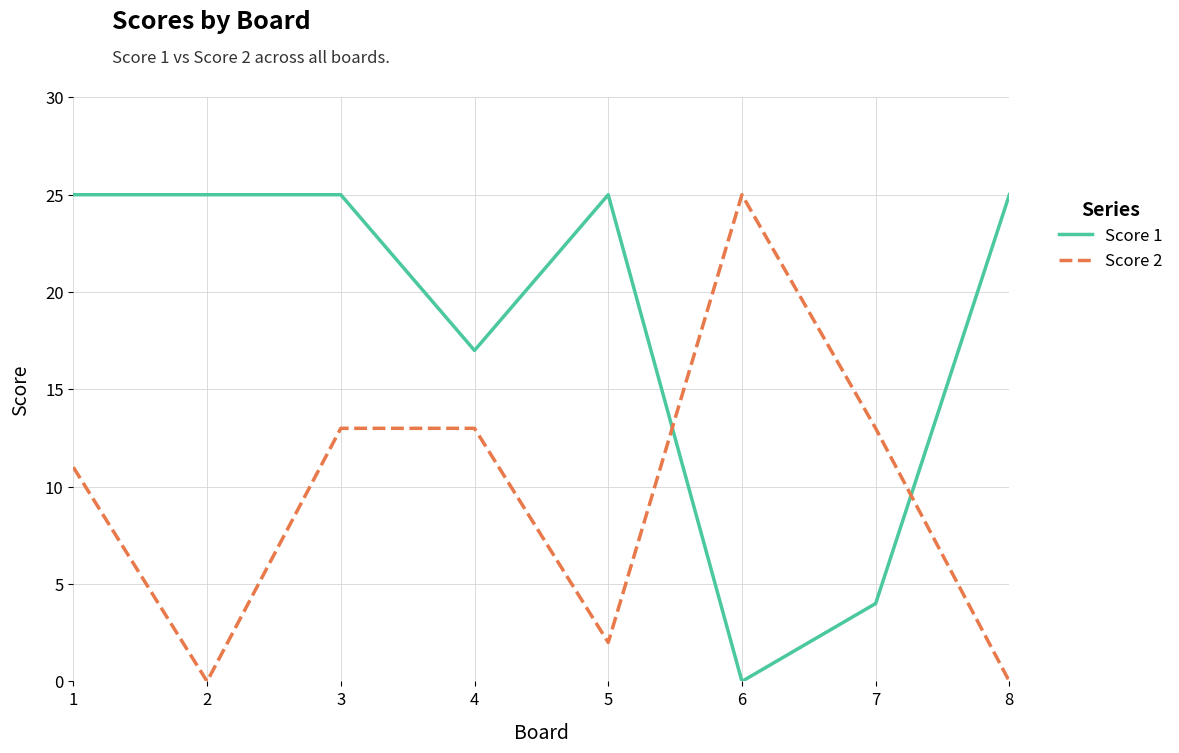

Between which two adjacent categories do Score 2 and Score 1 first intersect?

5 and 6